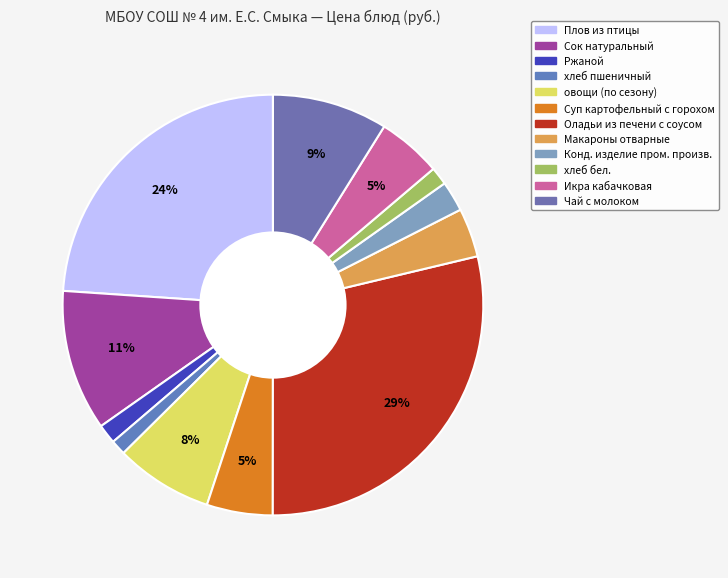

Rank the categories by value from highest to lowest.

Оладьи из печени с соусом, Плов из птицы, Сок натуральный, Чай с молоком, овощи (по сезону), Суп картофельный с горохом, Икра кабачковая, Макароны отварные, Конд. изделие пром. произв., Ржаной, хлеб бел., хлеб пшеничный